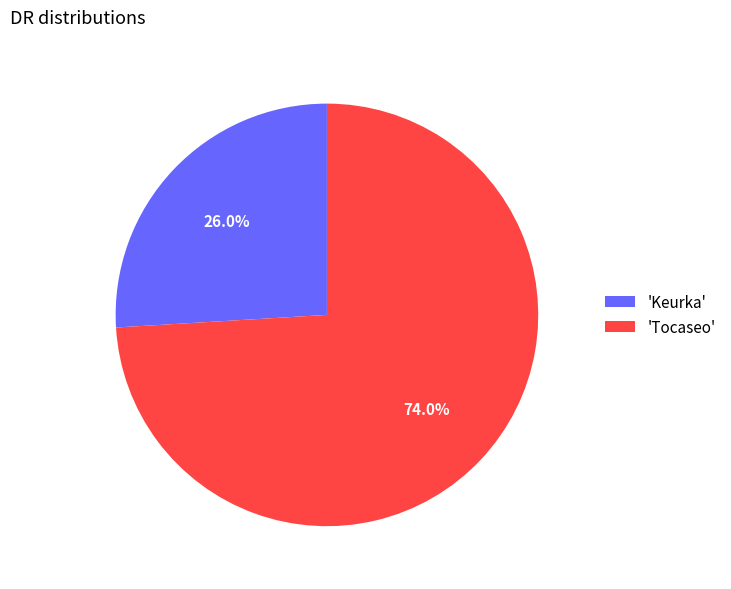

Rank the categories by value from highest to lowest.

'Tocaseo', 'Keurka'